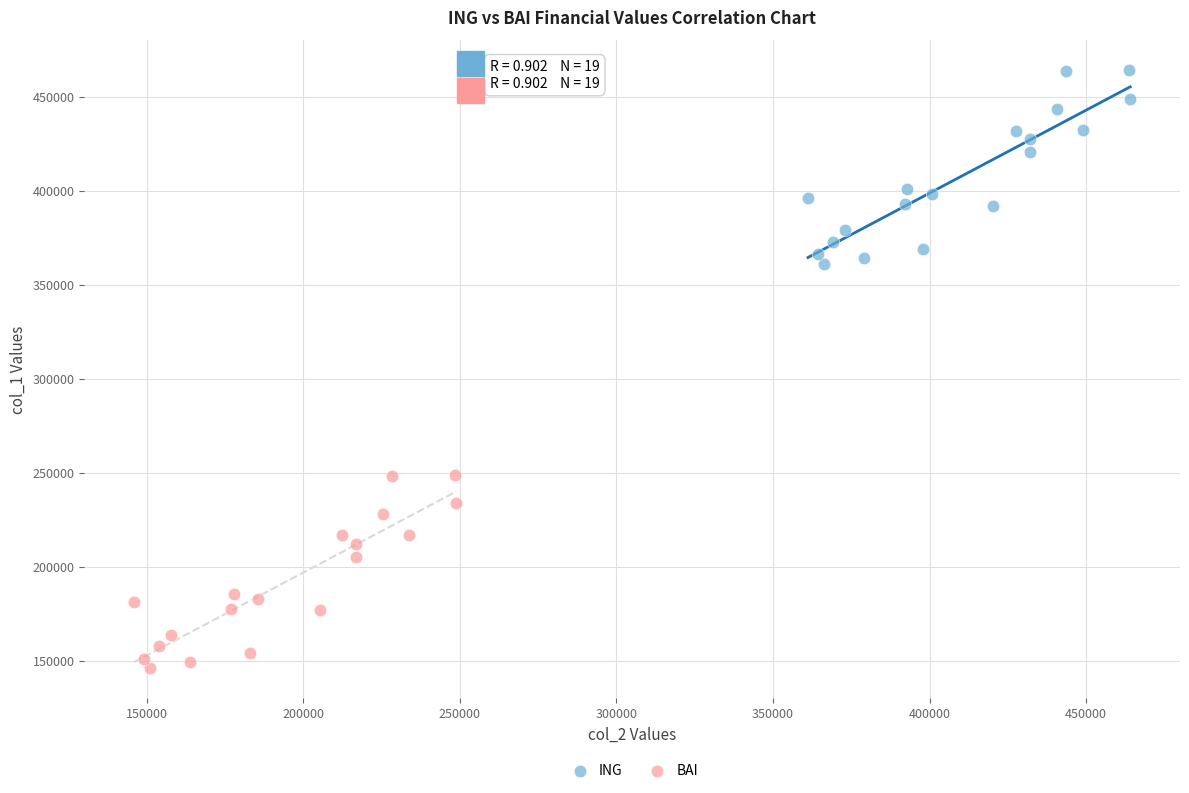

Which series reaches the maximum Y coordinate?

ING